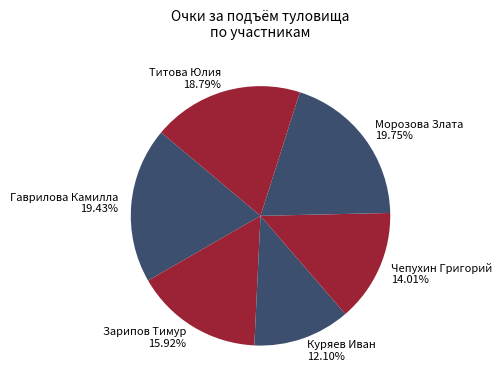

Which category has the smallest portion of the pie?

Куряев Иван